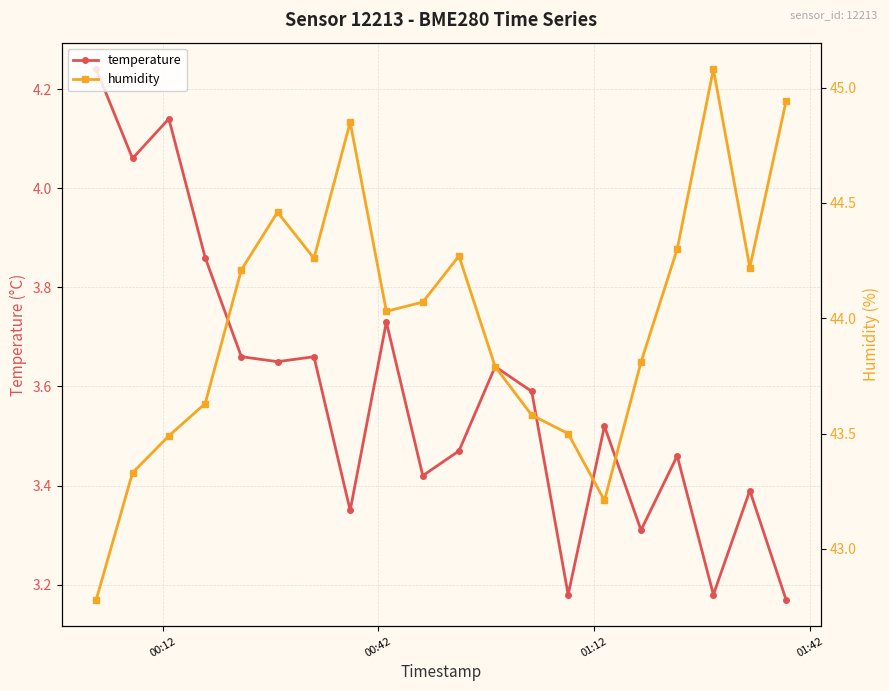

True or false: temperature has more than 0 interior local peaks.

True